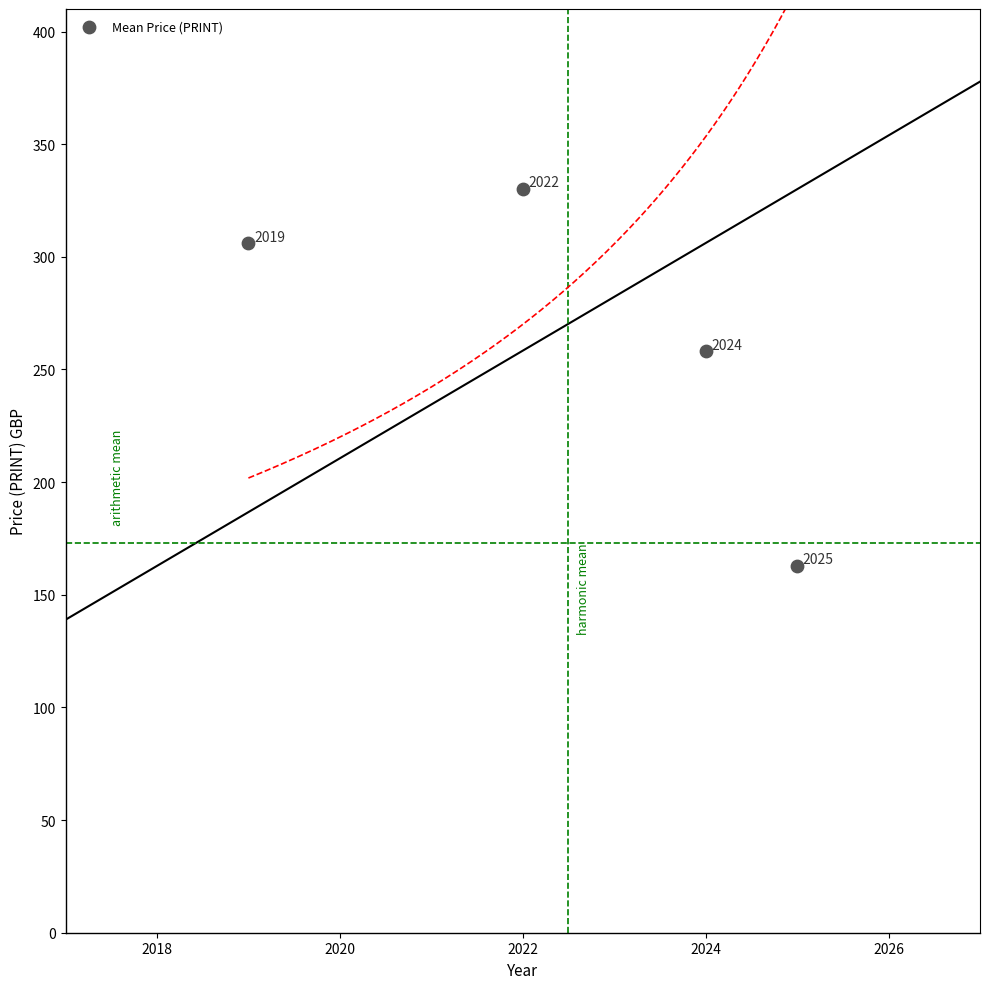

What Y value in the scatter plot is closest to 246?

258.0